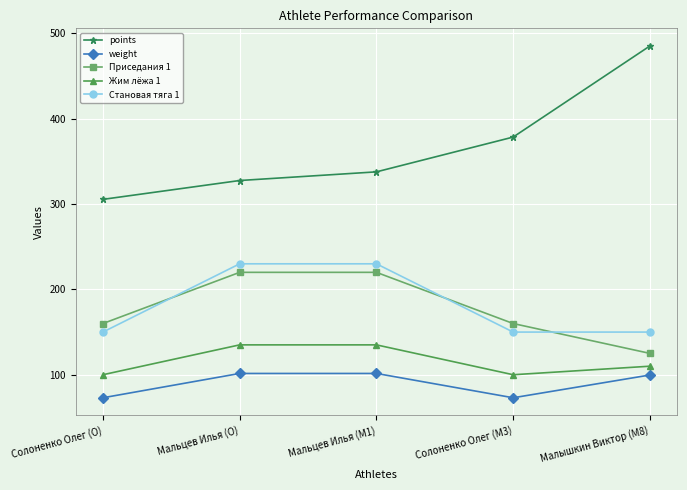

How many lines are shown in the chart?

5